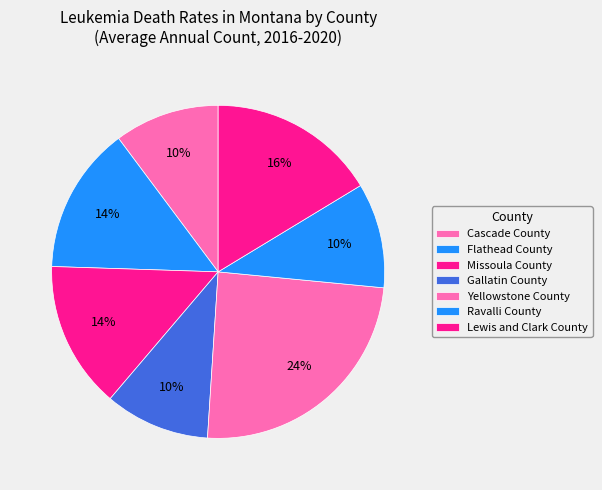

Rank the categories by value from highest to lowest.

Yellowstone County, Lewis and Clark County, Flathead County, Missoula County, Cascade County, Gallatin County, Ravalli County